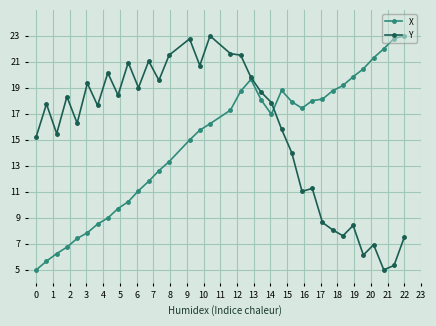

True or false: X has more than 0 points higher than both neighbors.

True